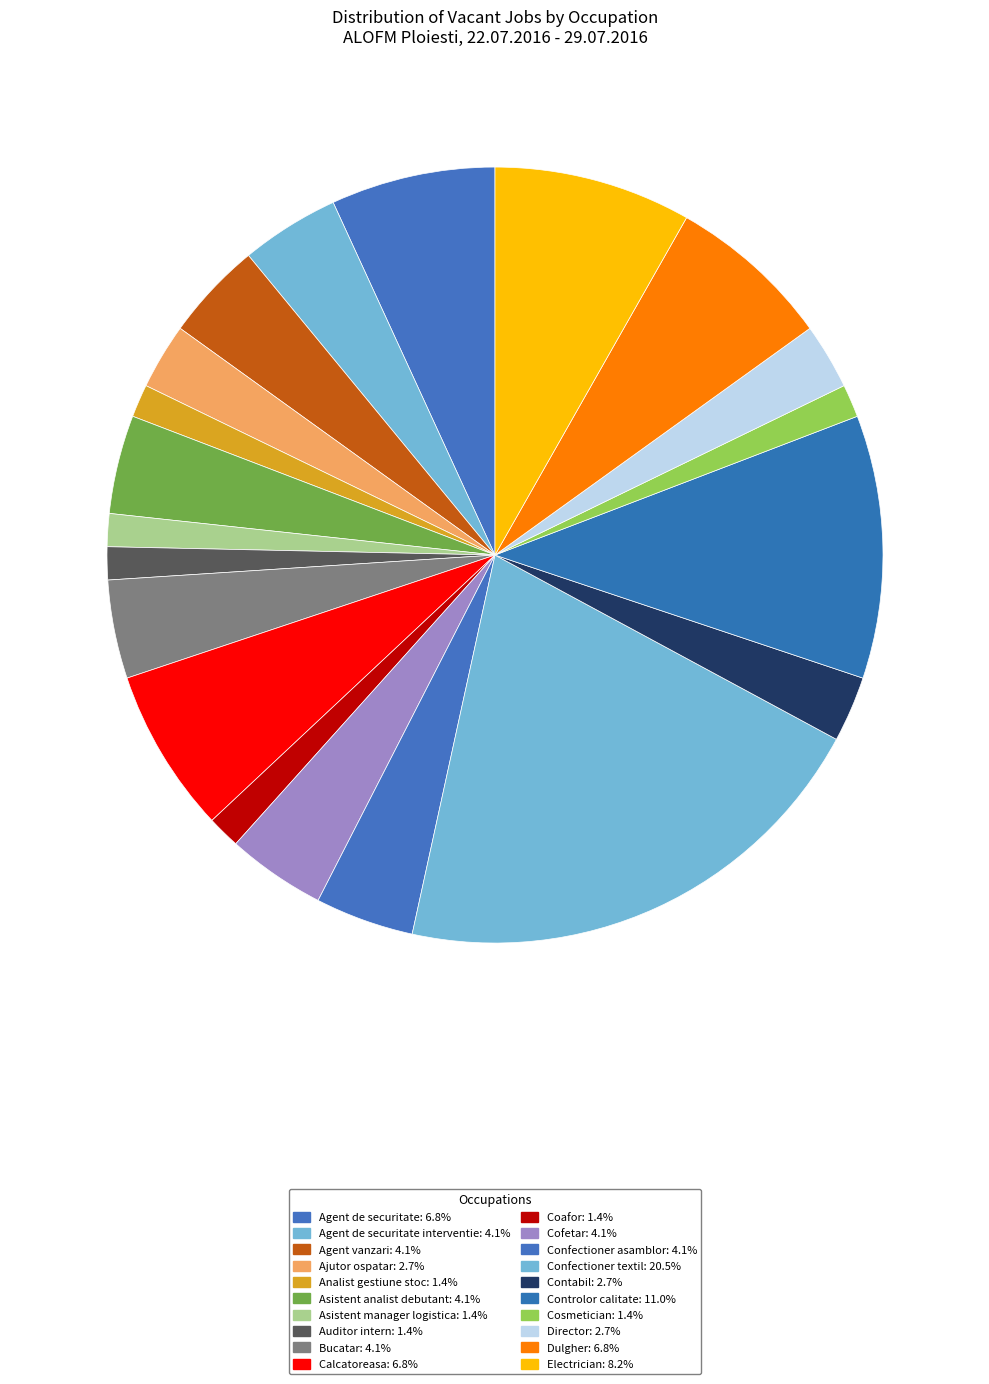

Count the number of slices in the pie.

20